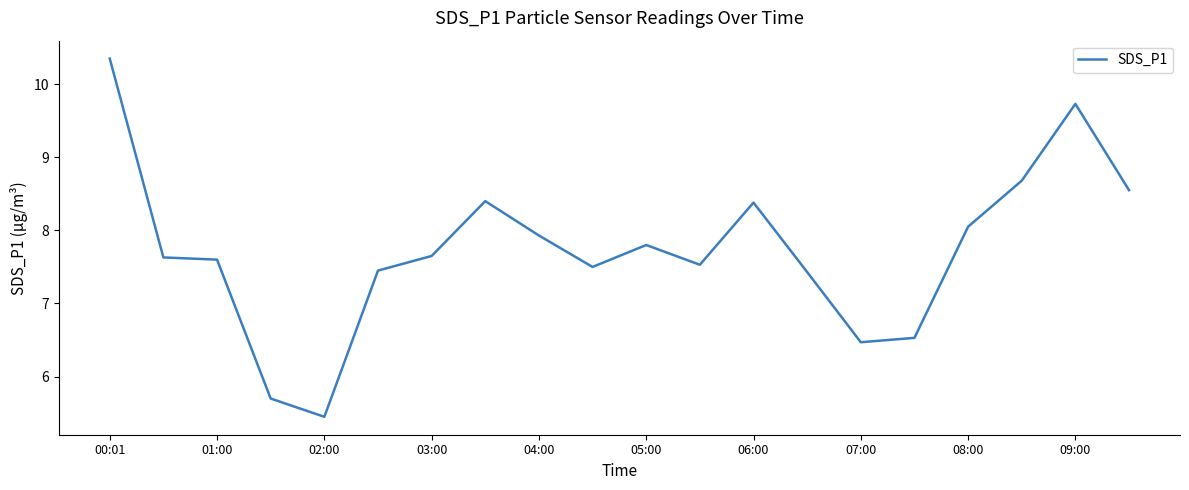

What is the difference between the maximum and minimum values?

4.9